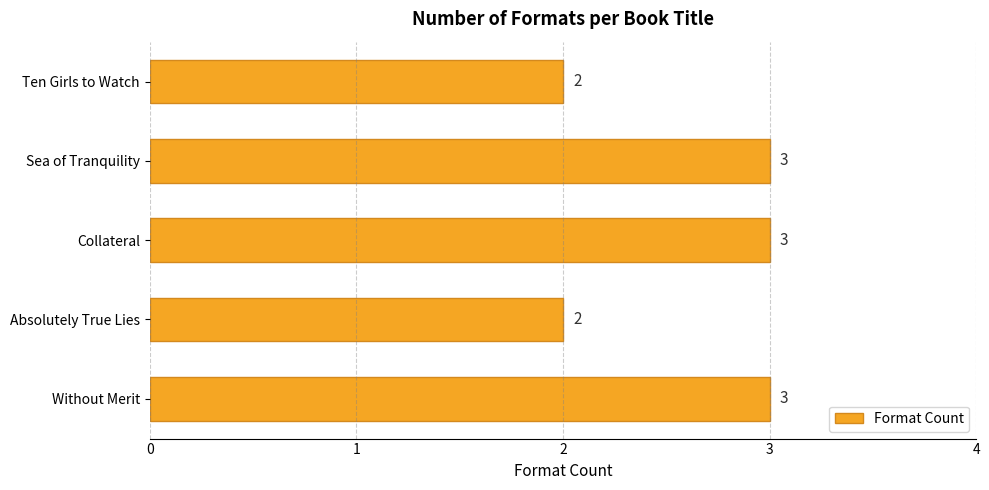

True or false: the data shows 2 at Without Merit.

False